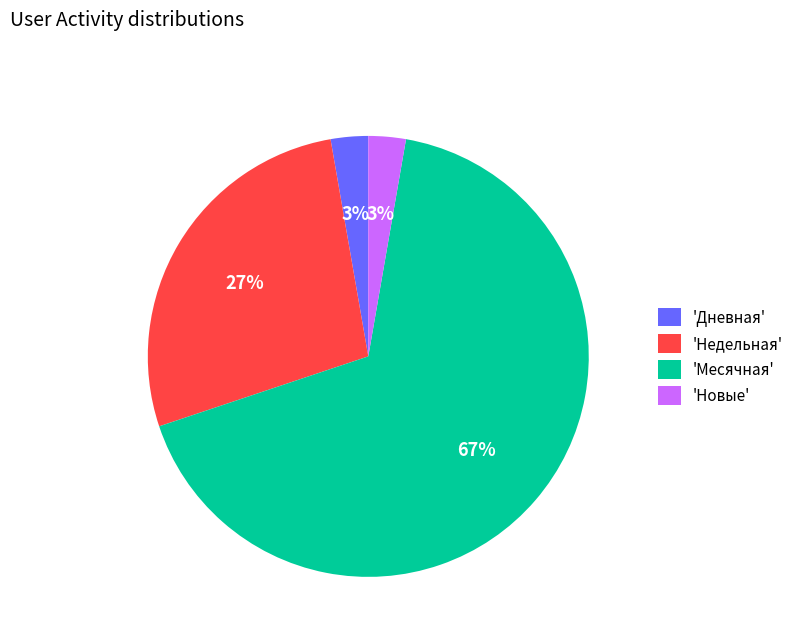

Is 'Месячная' the majority of the pie?

Yes